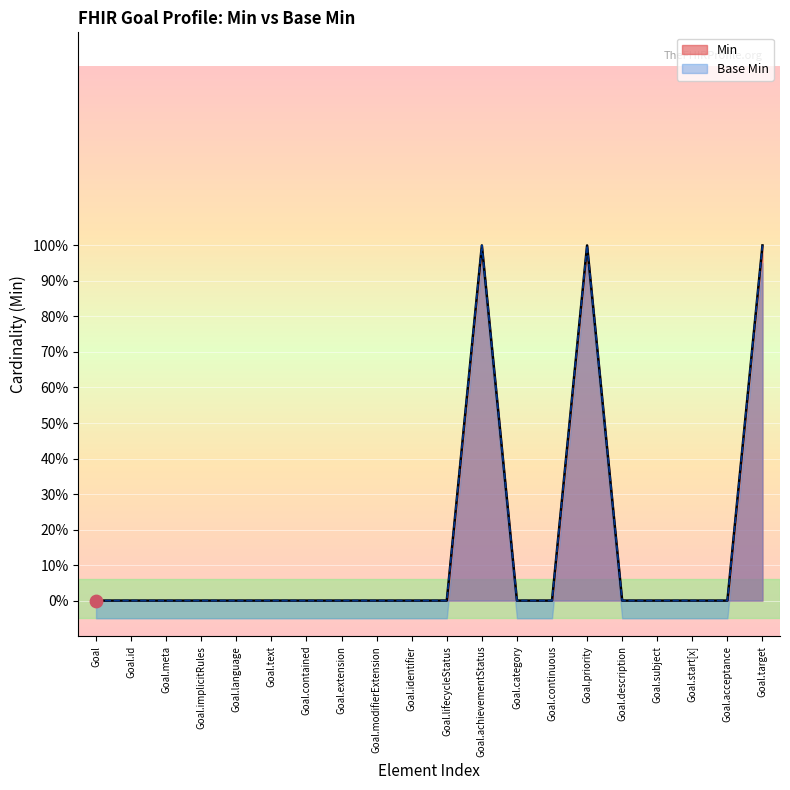

Is the value of Min at Goal.lifecycleStatus greater than the value of Base Min at Goal.id?

No